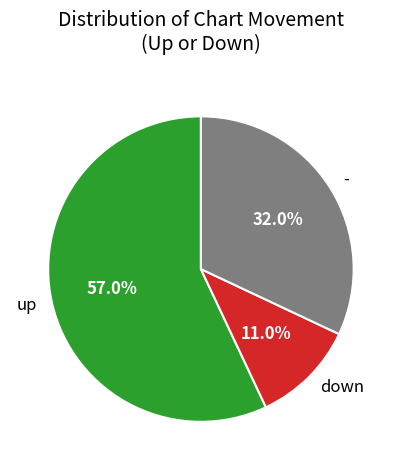

Which slice is the largest?

up